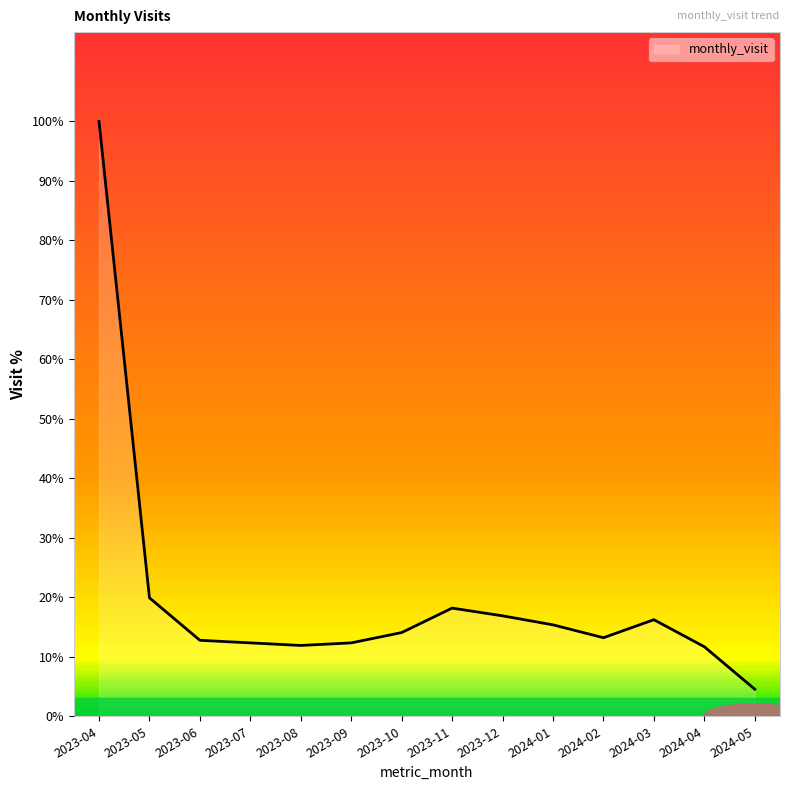

List the labels in order of value, smallest first.

2024-05, 2024-04, 2023-08, 2023-07, 2023-09, 2023-06, 2024-02, 2023-10, 2024-01, 2024-03, 2023-12, 2023-11, 2023-05, 2023-04